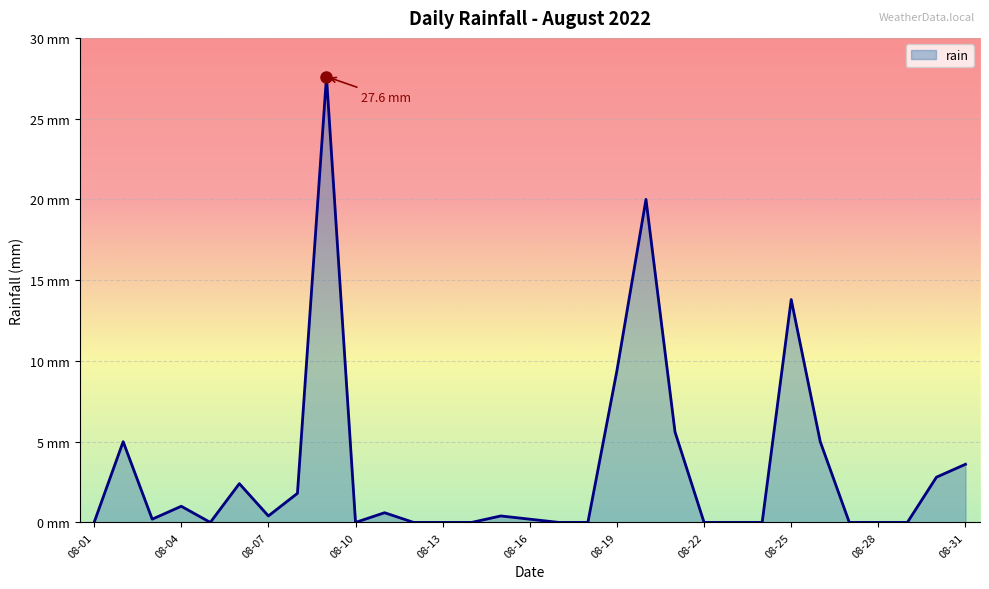

Is this an area chart (filled region under the line)?

Yes